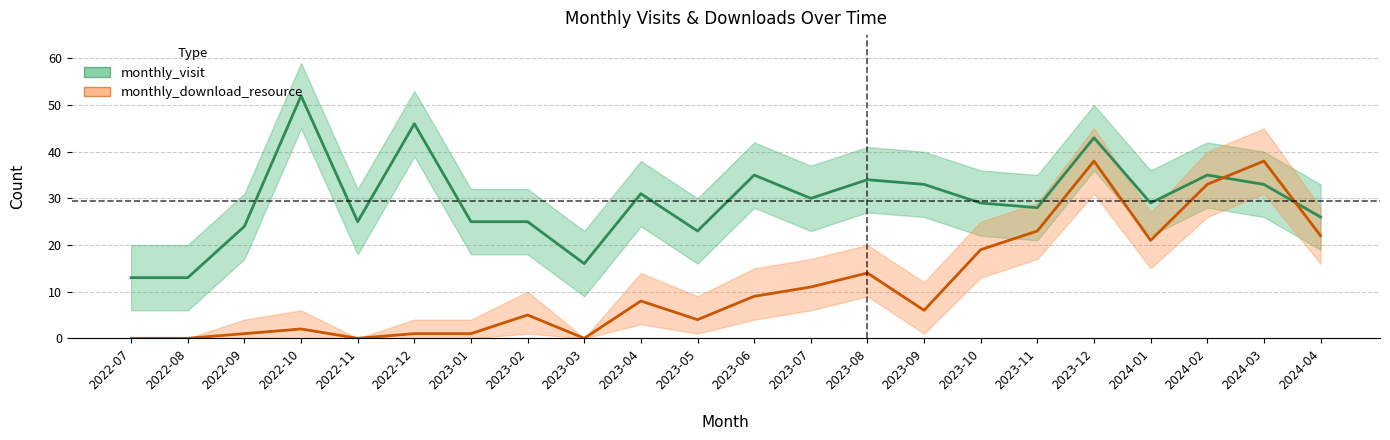

What position from the right is 2024-01?

4